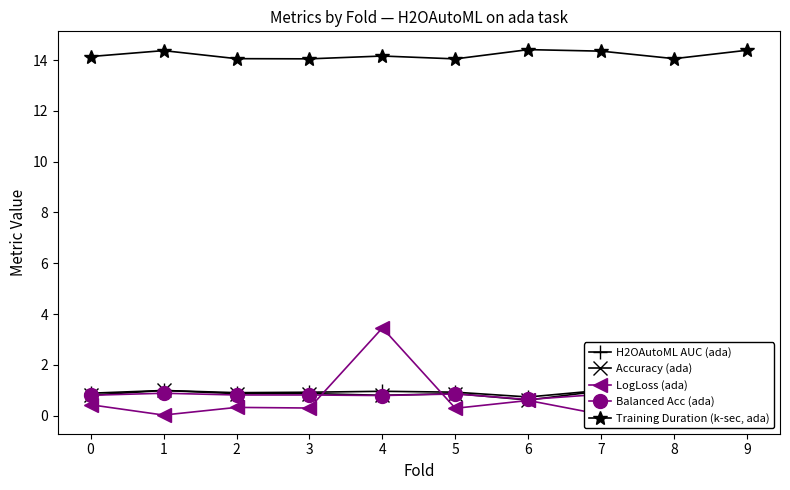

What is the difference between the highest and lowest values at 2?

13.7